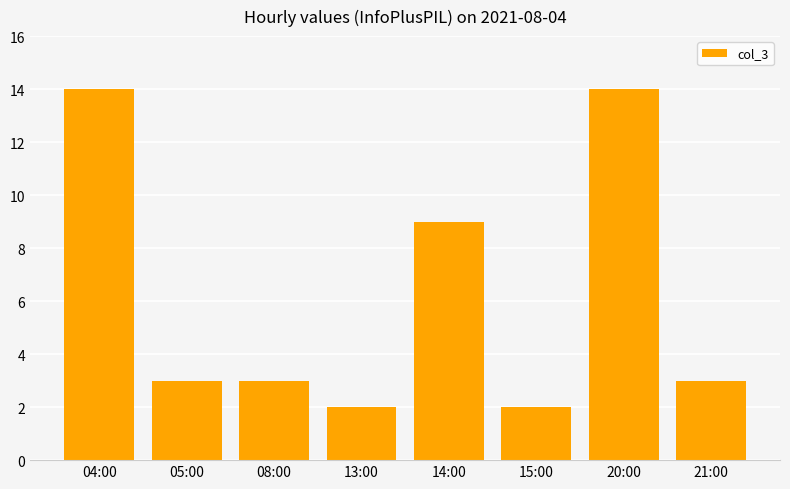

The chart shows a value of 2 at 21:00. True or false?

False